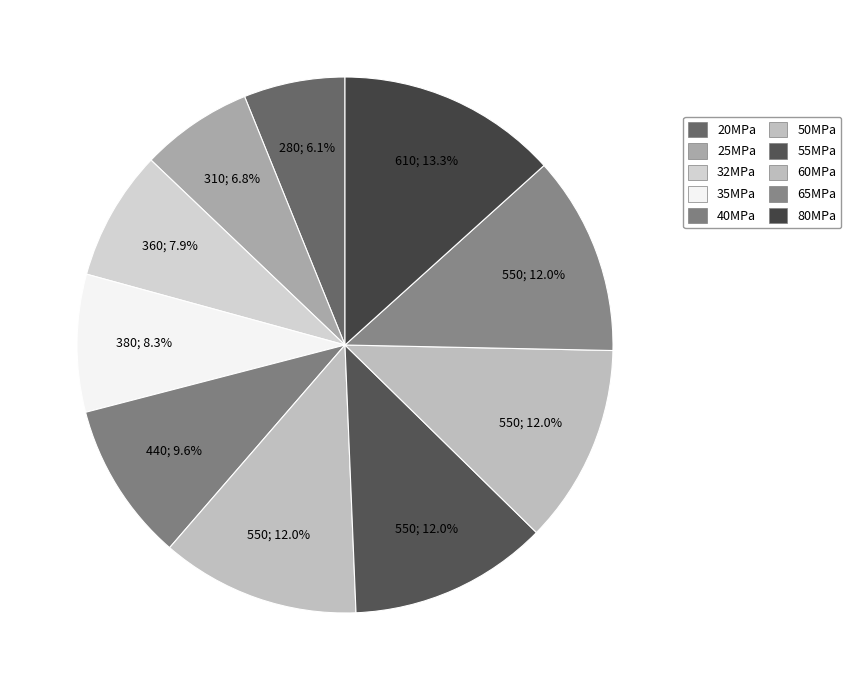

Combined, what portion of the pie is 60MPa and 25MPa?

18.8%